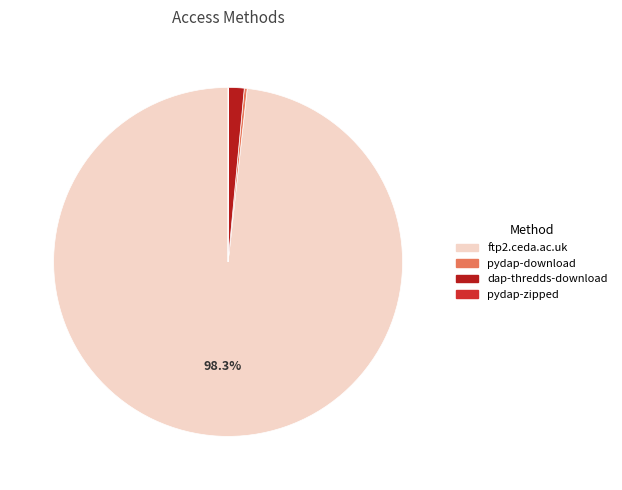

What is the largest slice in the pie chart?

ftp2.ceda.ac.uk